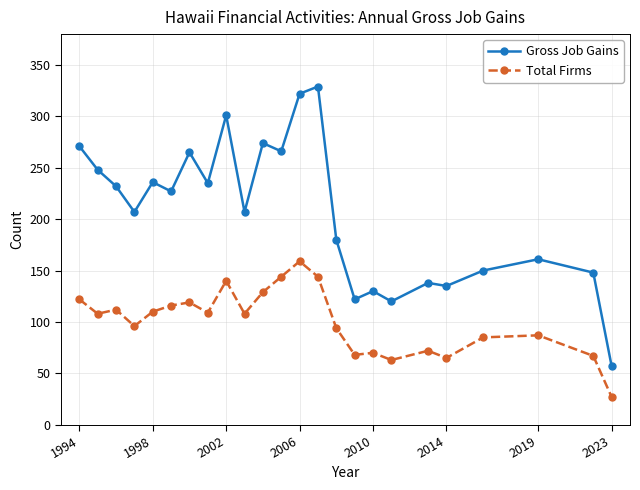

How many categories are shown in the chart?

24